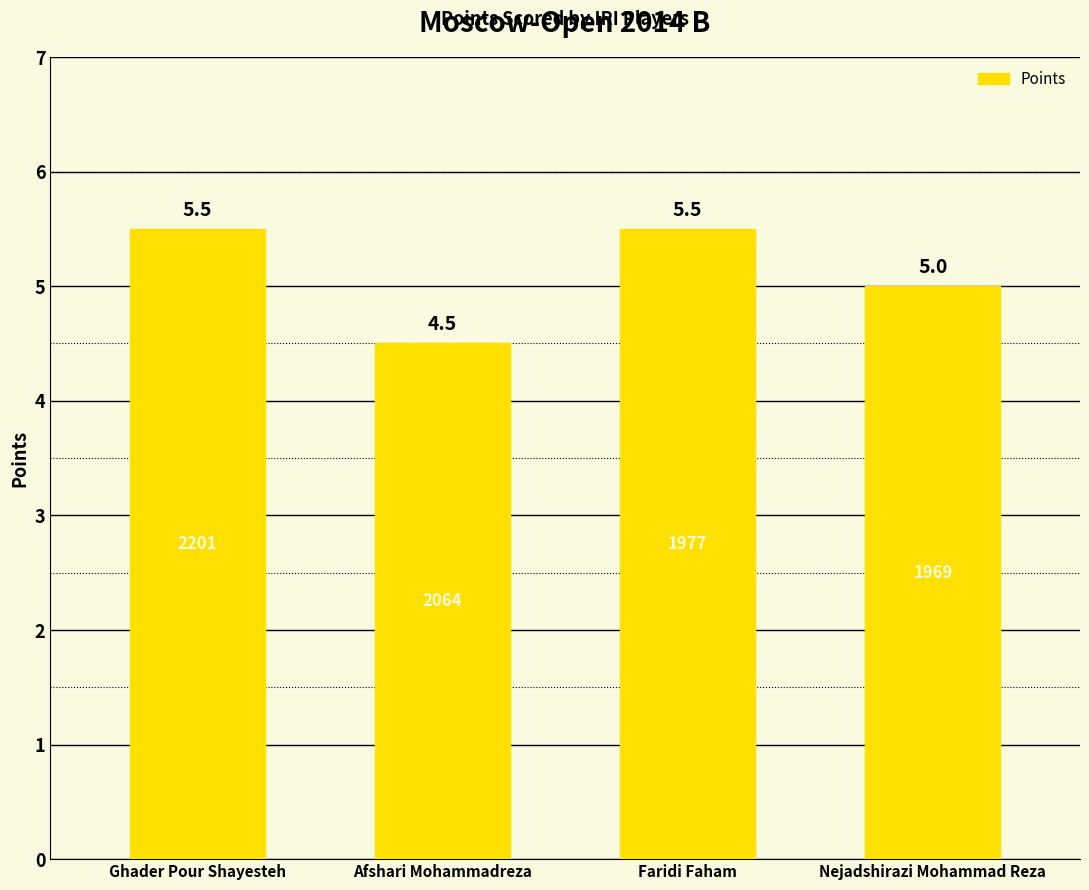

Which has a higher value, Afshari Mohammadreza or Nejadshirazi Mohammad Reza?

Nejadshirazi Mohammad Reza